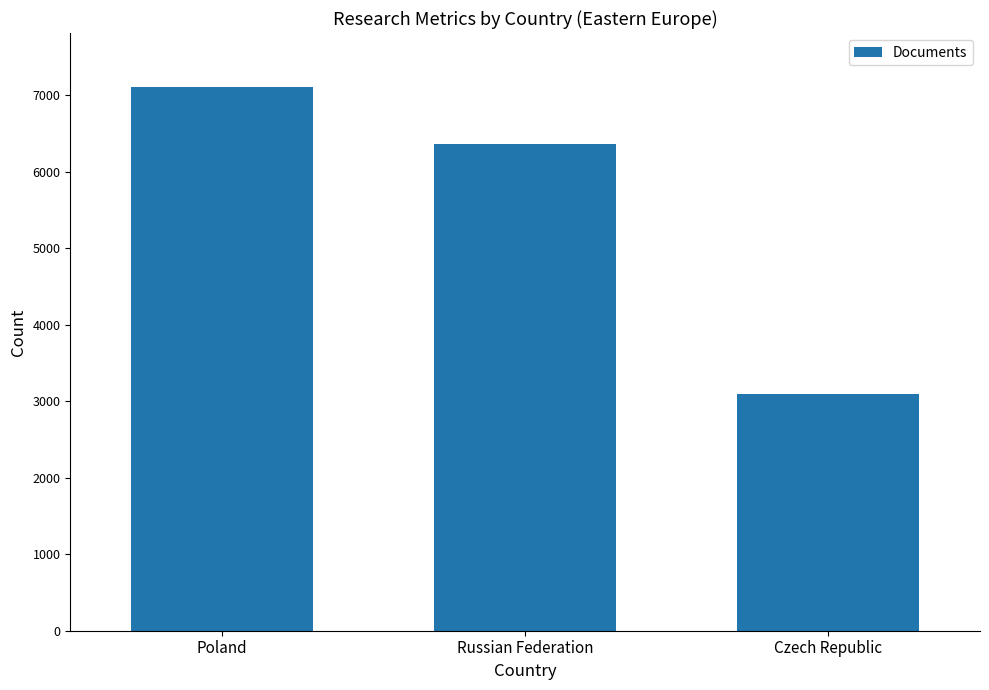

What position from the right is Russian Federation?

2